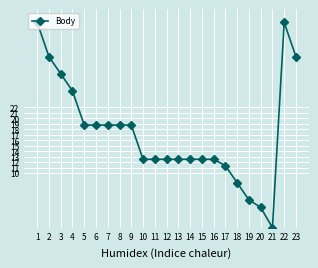

What is the value of the 14th point from the left?

12.5